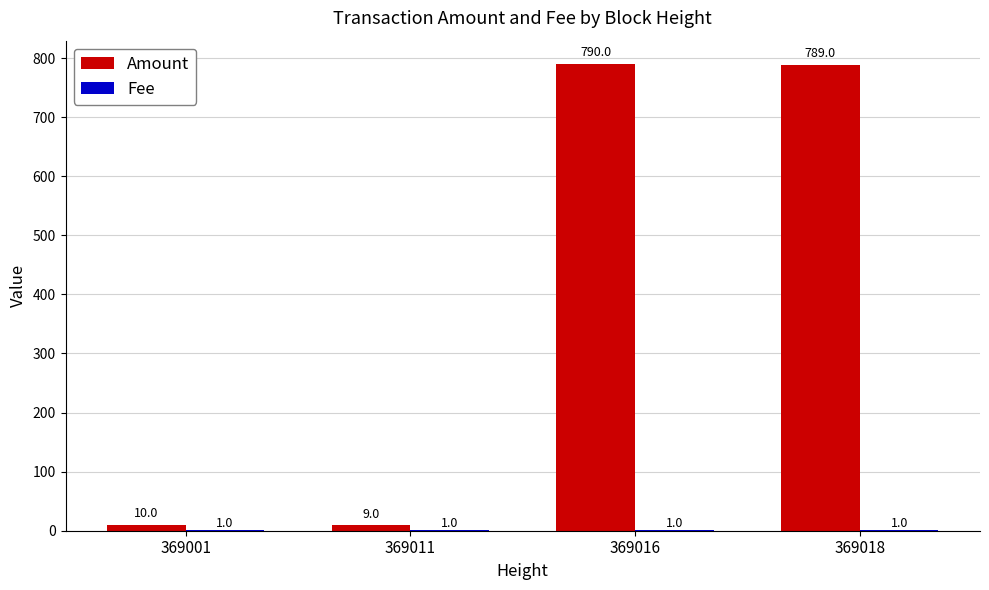

At which category does the chart reach its peak across all series?

369016